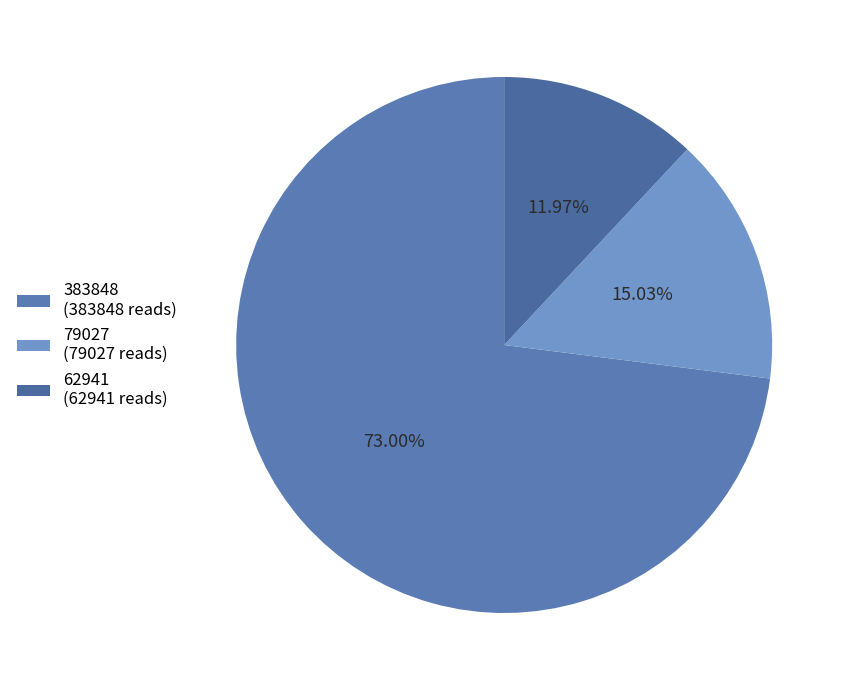

What is the ratio of the value at 62941 to the value at 79027?

0.8